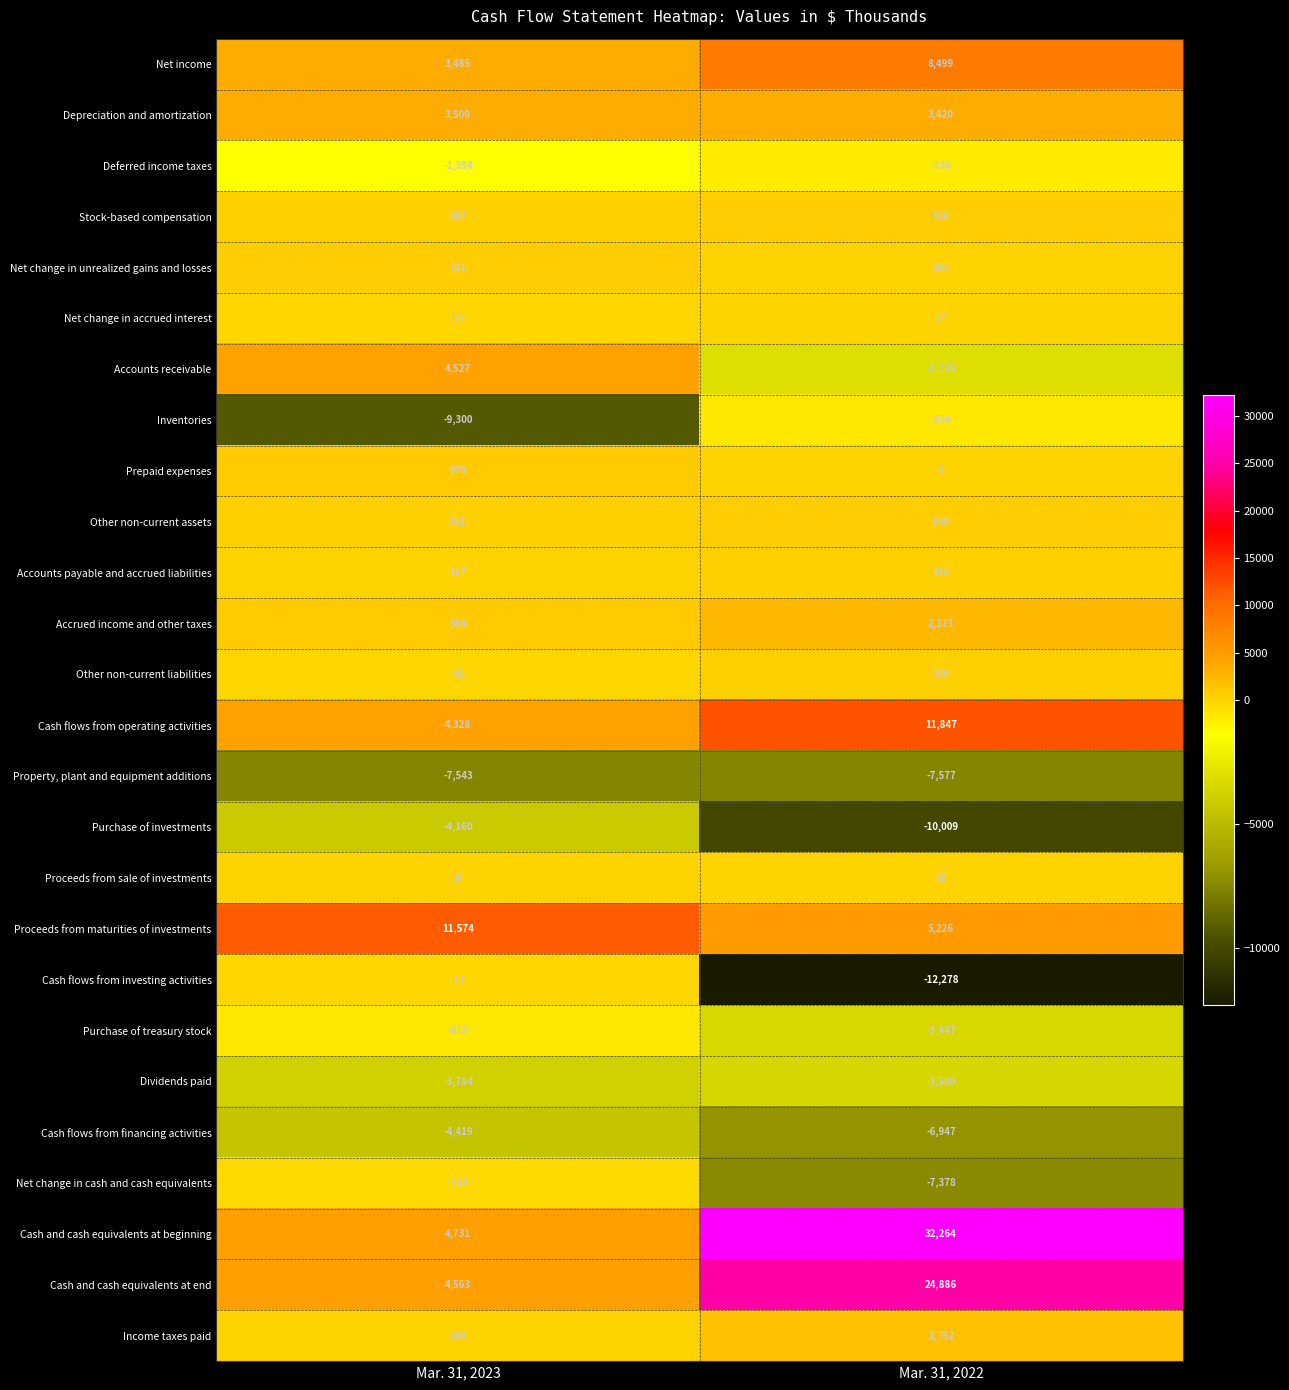

The Net change in accrued interest series shows 77 at Mar. 31, 2022. True or false?

True